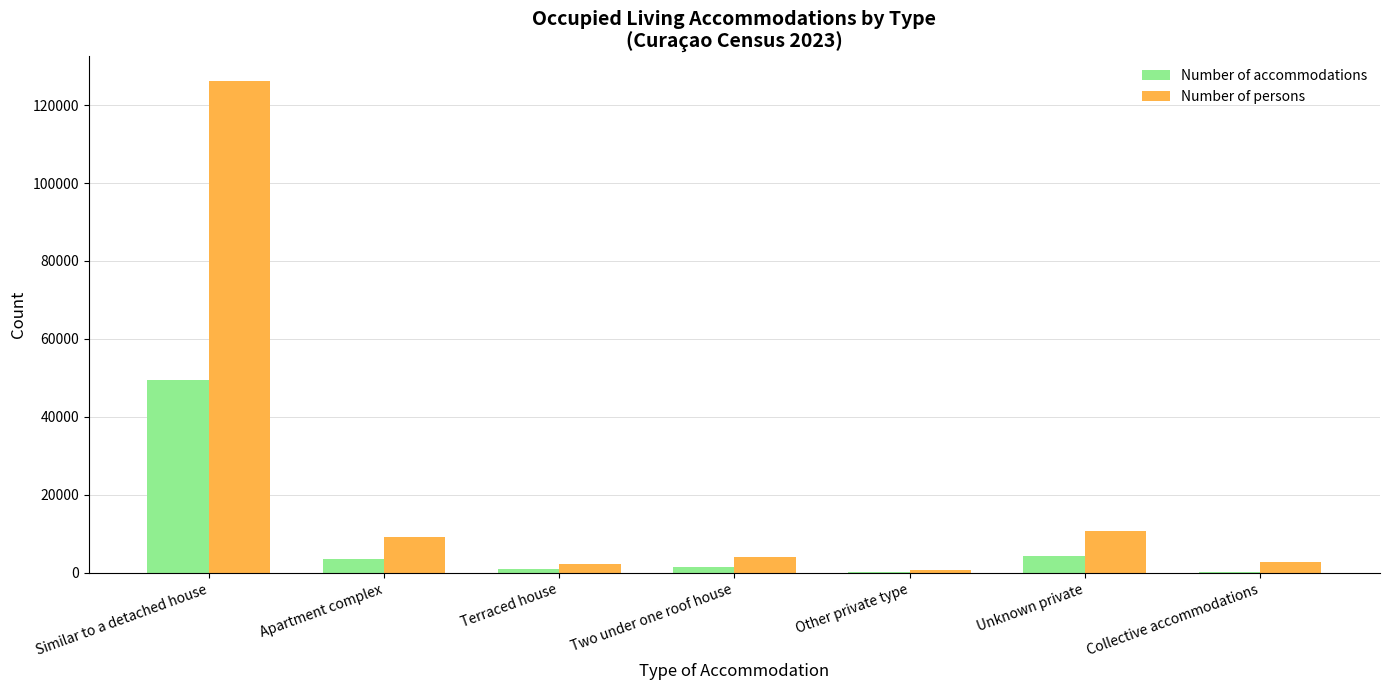

True or false: Number of accommodations has a value of 3634 at Apartment complex.

True